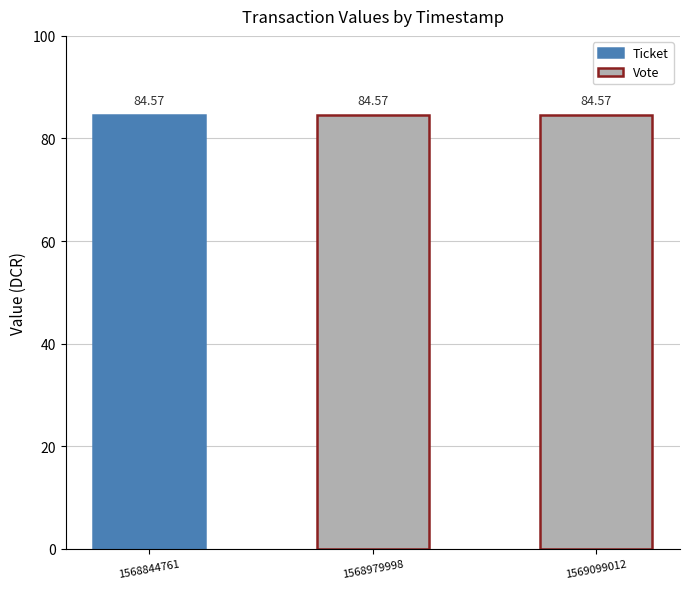

Are the bars horizontal?

No